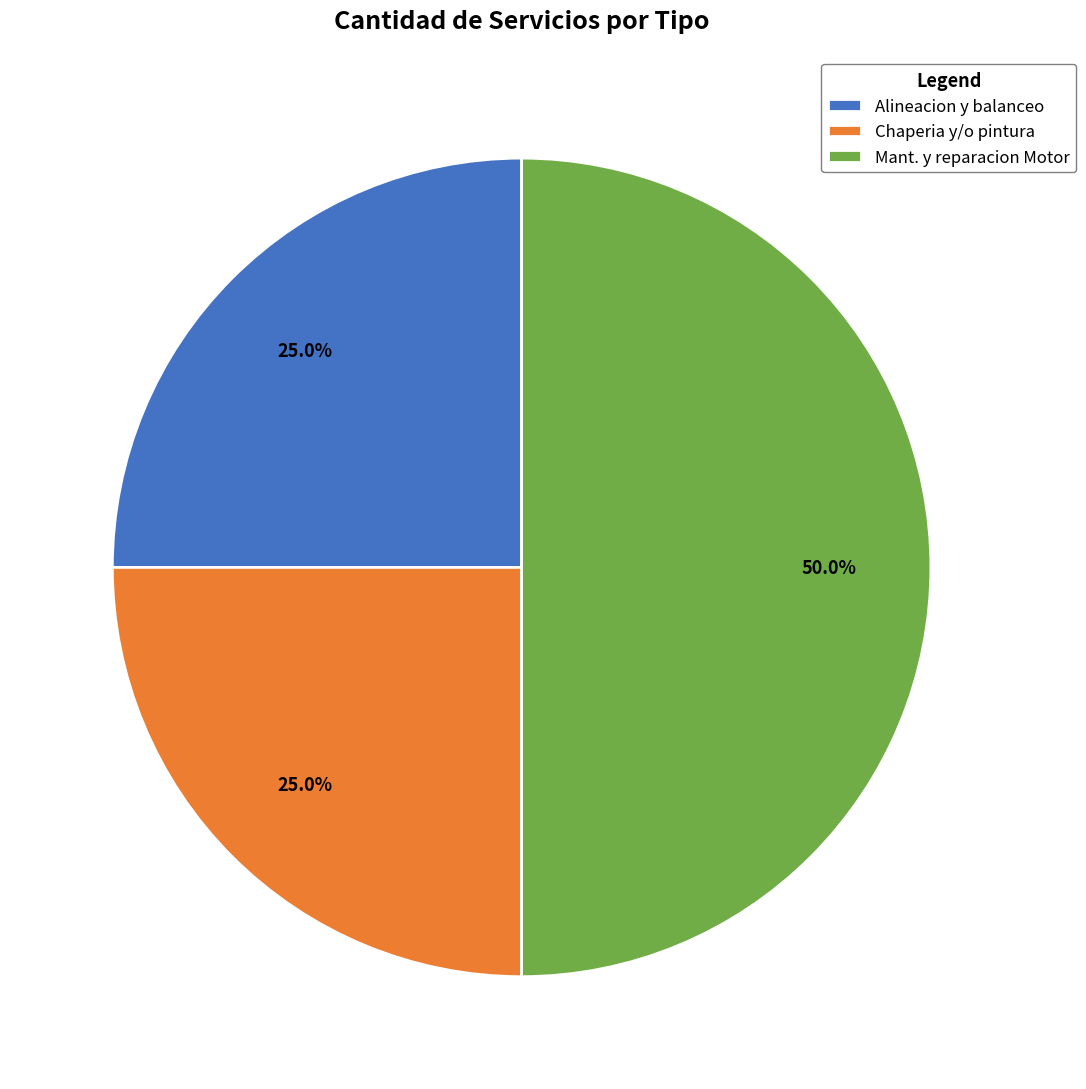

What percentage is NOT represented by Alineacion y balanceo?

75.0%